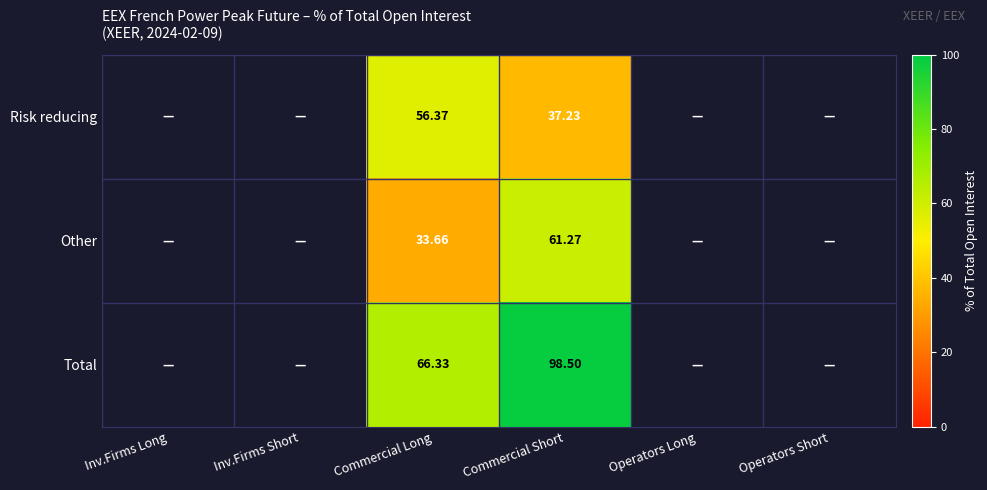

At Commercial Short, list the series in order from smallest to largest.

Risk reducing, Other, Total